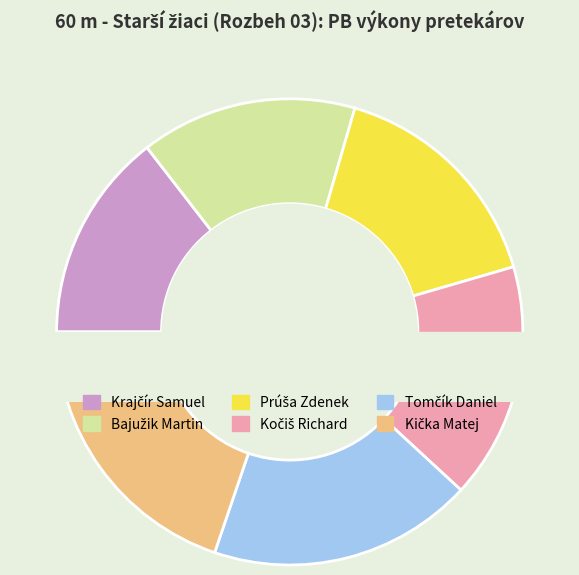

How much of the chart is everything except Tomčík Daniel?

81.6%